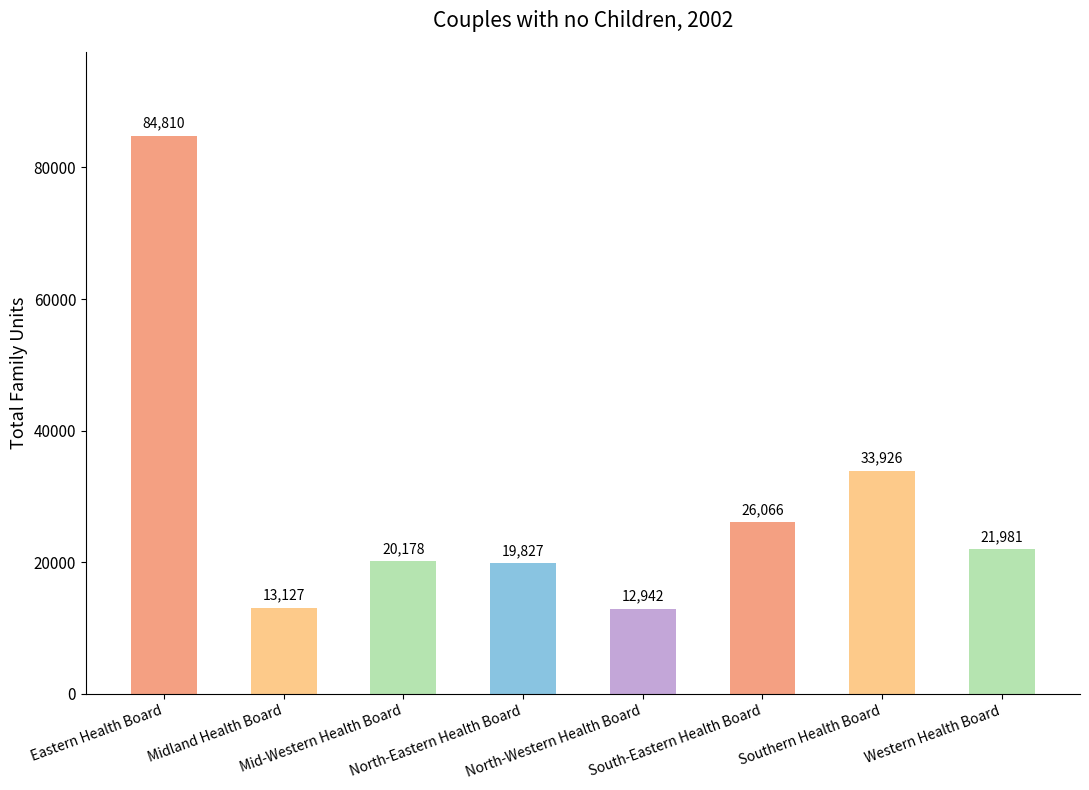

List the labels in order of value, smallest first.

North-Western Health Board, Midland Health Board, North-Eastern Health Board, Mid-Western Health Board, Western Health Board, South-Eastern Health Board, Southern Health Board, Eastern Health Board